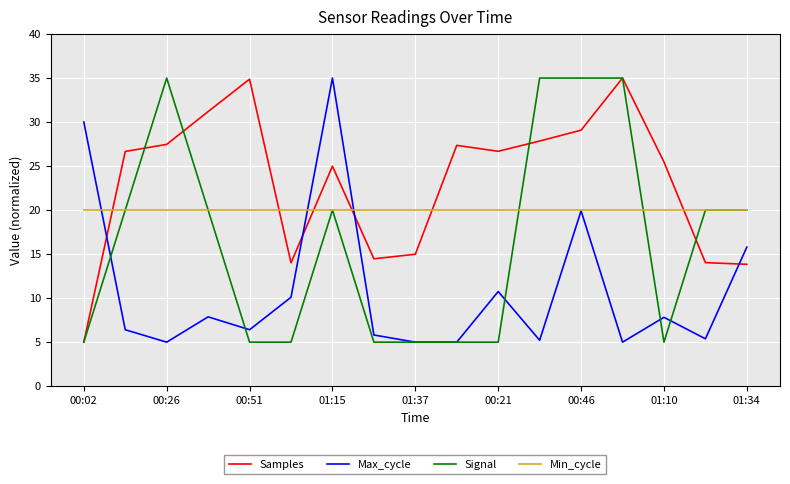

List the series in order of their overall mean, lowest first.

Max_cycle, Signal, Min_cycle, Samples